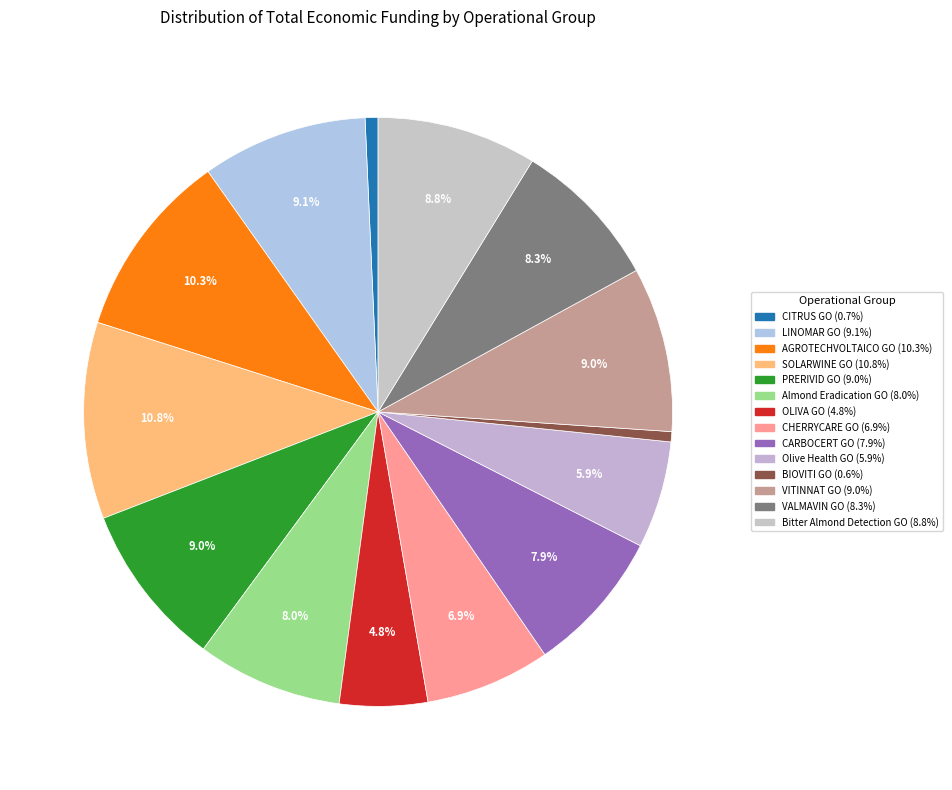

Does AGROTECHVOLTAICO GO represent more than half of the total?

No